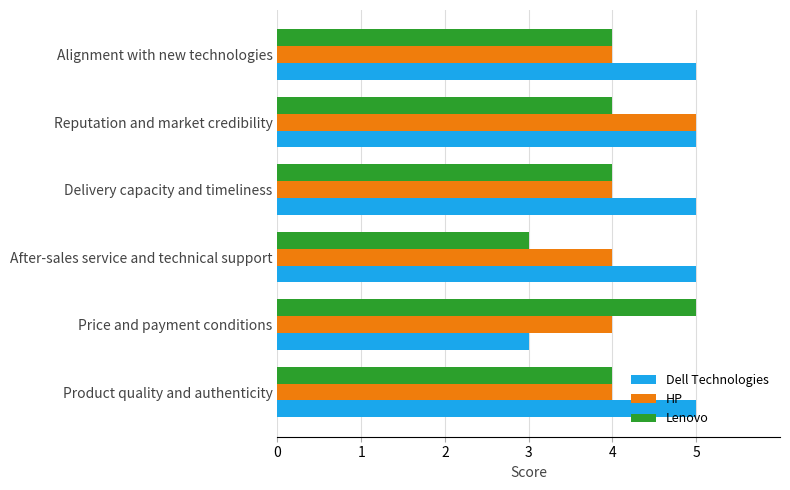

Is it true that Dell Technologies equals 5 at Product quality and authenticity?

True